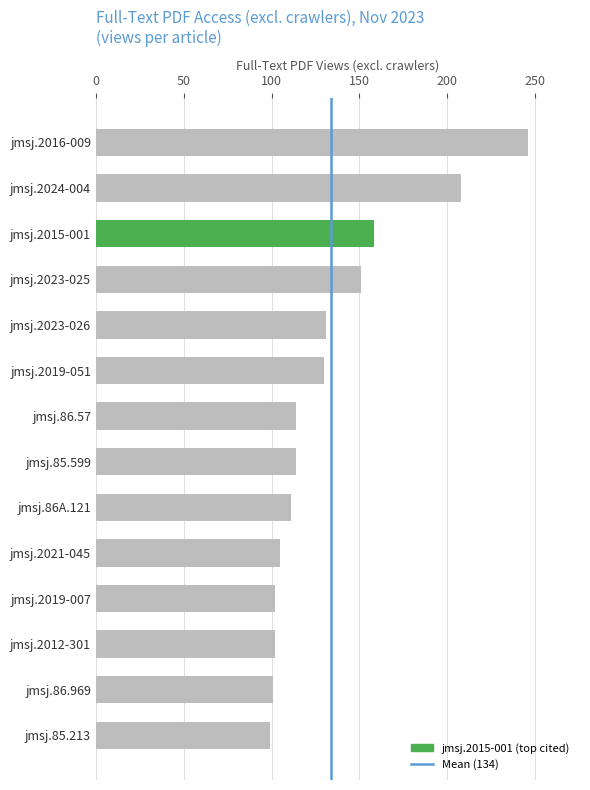

How many bars are there in total?

14